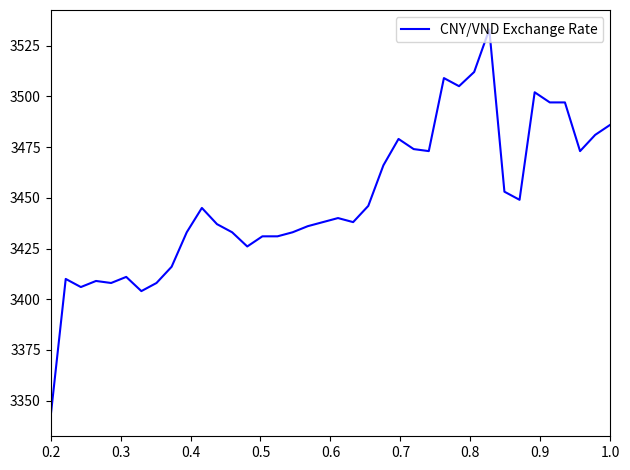

What is the greatest value displayed?

3533